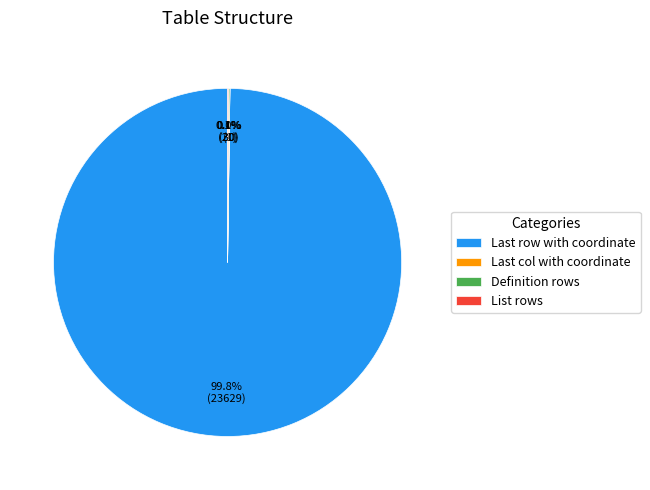

What is the largest slice in the pie chart?

Last row with coordinate